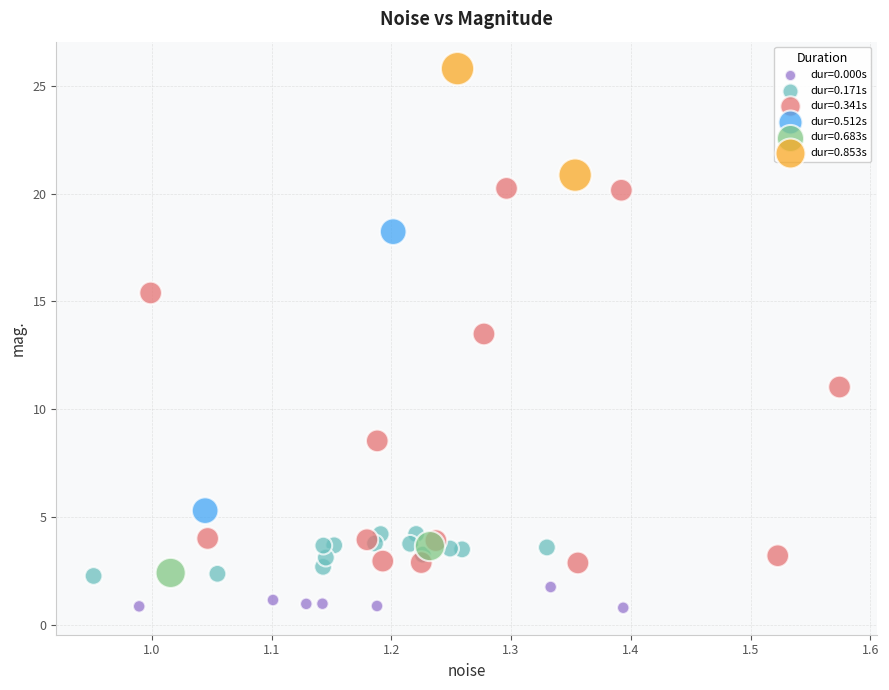

What are all the series names shown in the legend?

dur=0.000s, dur=0.171s, dur=0.341s, dur=0.512s, dur=0.683s, dur=0.853s